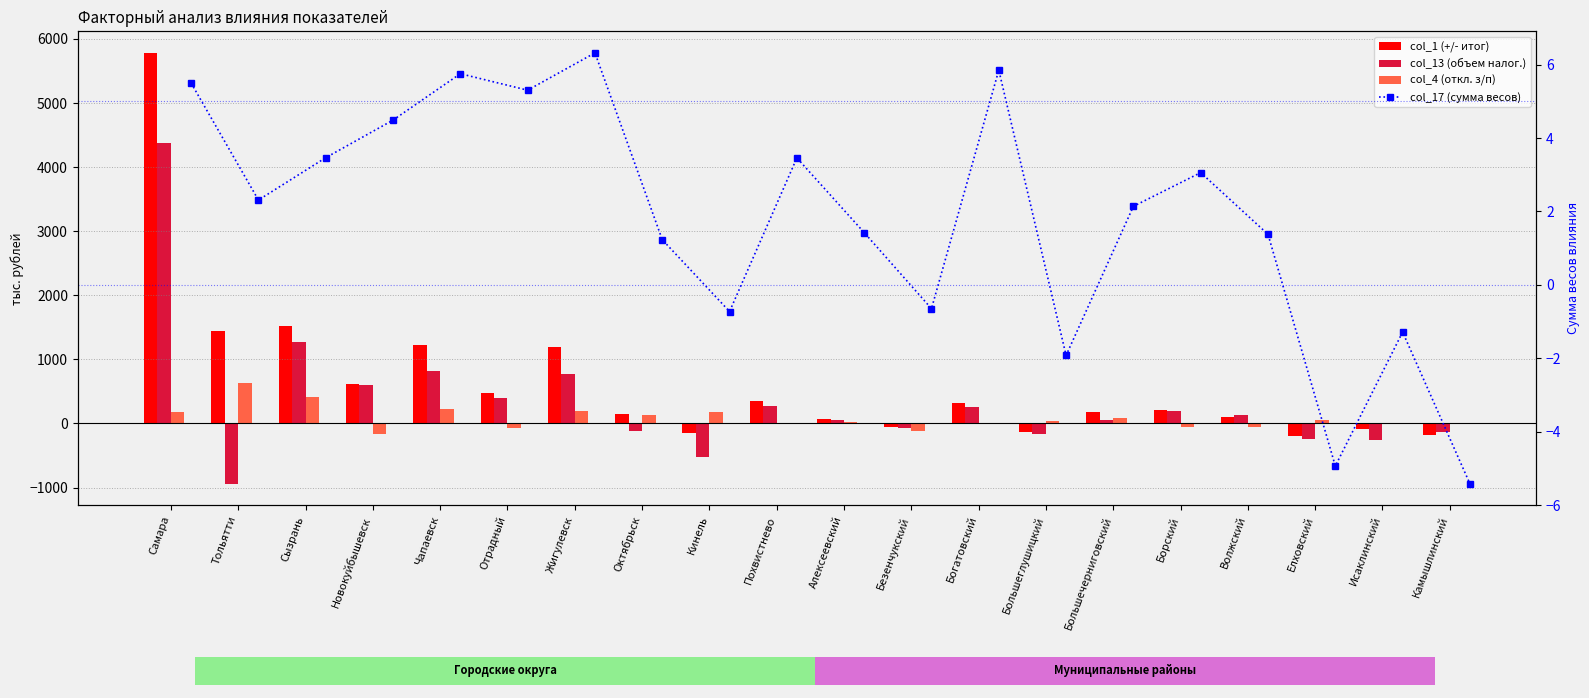

Is it true that col_1 (+/- итог) equals 1439.6 at Тольятти?

True